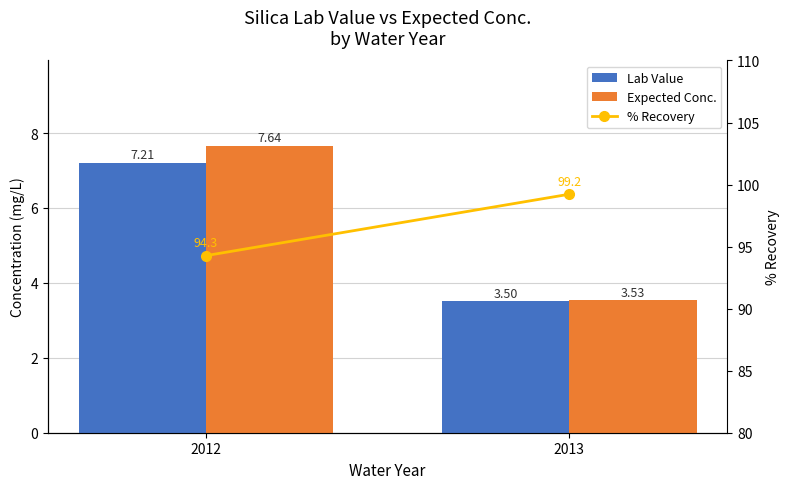

What is the greatest value displayed?

99.2